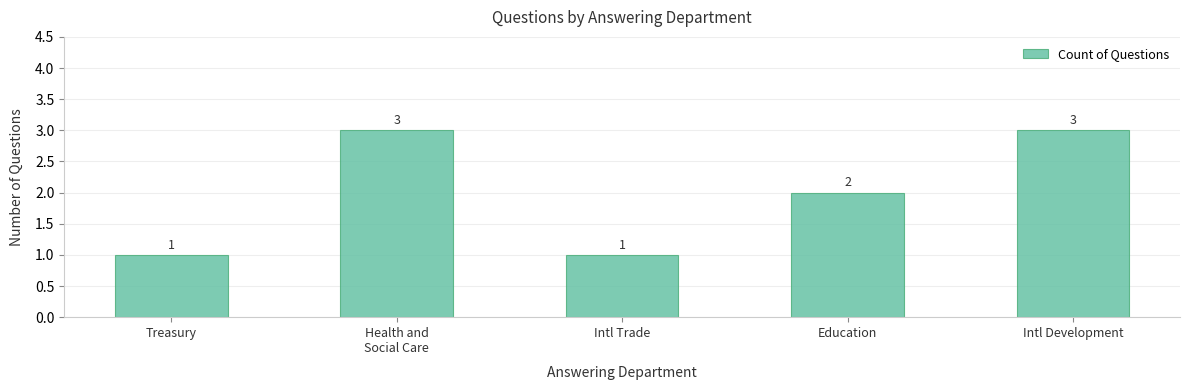

What is the greatest value displayed?

3